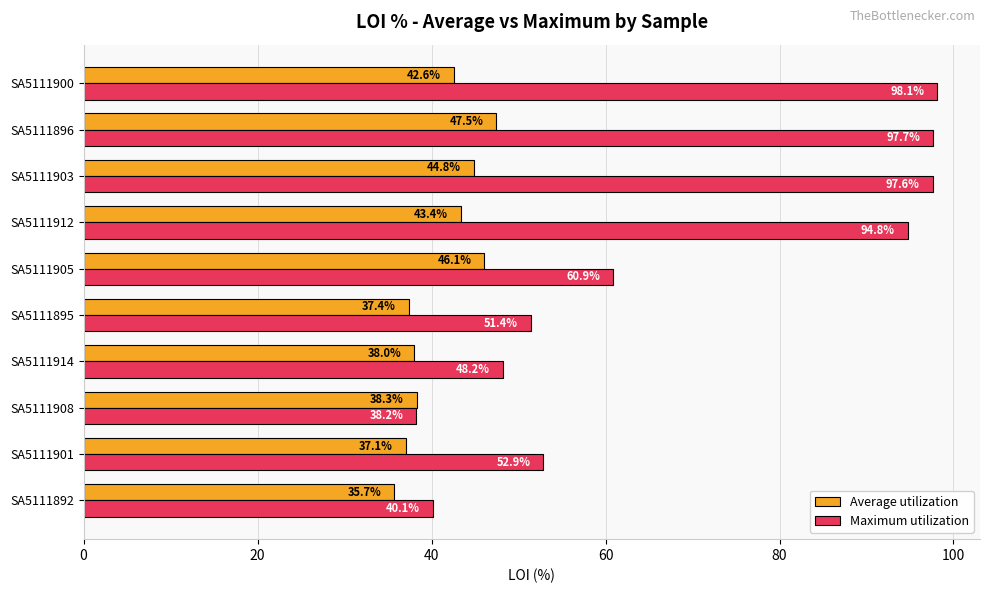

The value of Maximum utilization at SA5111892 is 65.0. True or false?

False